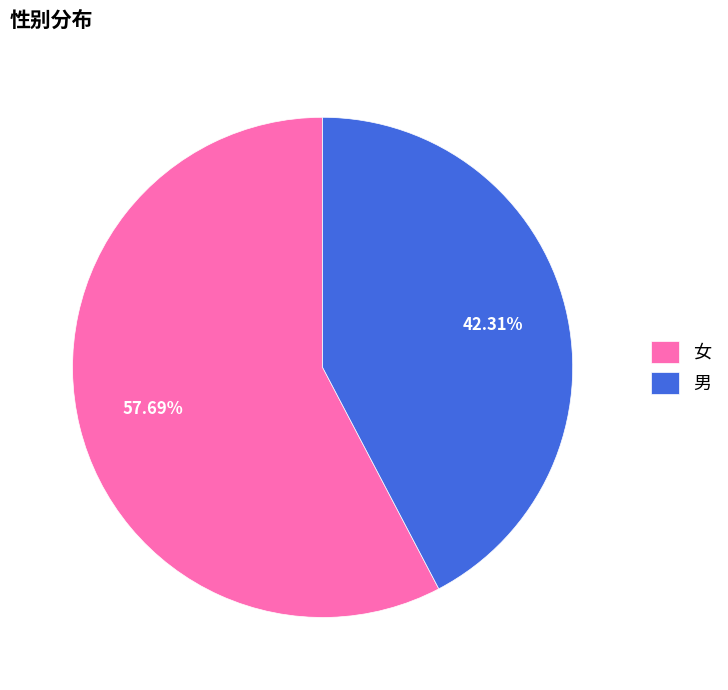

What percentage is the 男 slice, to the nearest percent?

42%